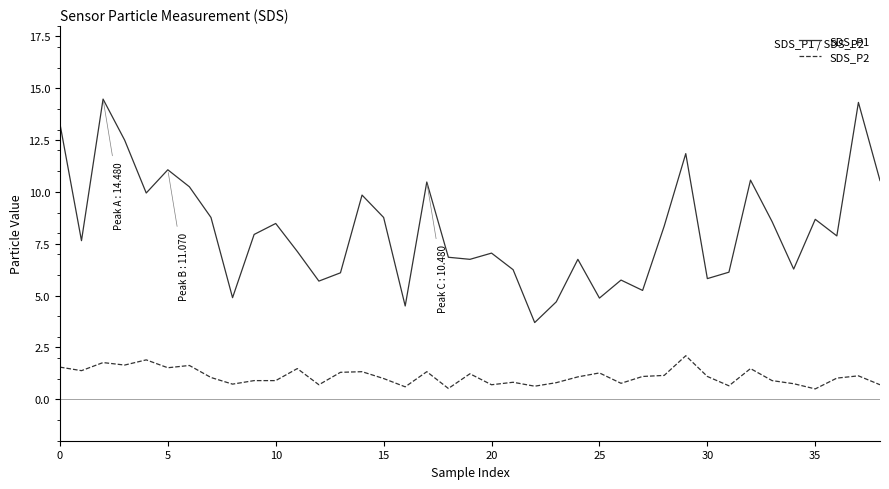

Which series has the widest spread of values?

SDS_P1